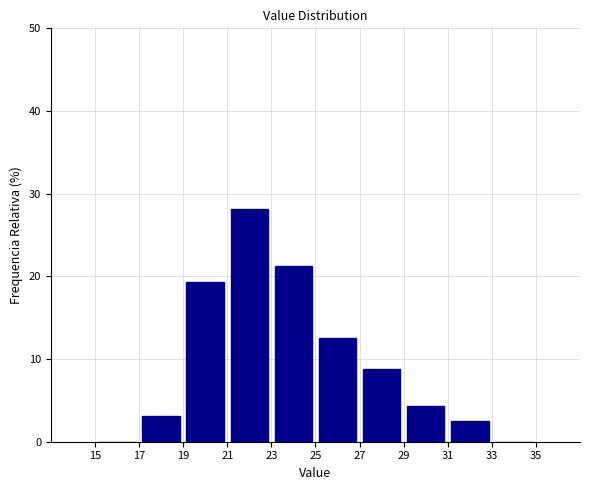

Which range on the x-axis has the tallest bar?

21 to 23